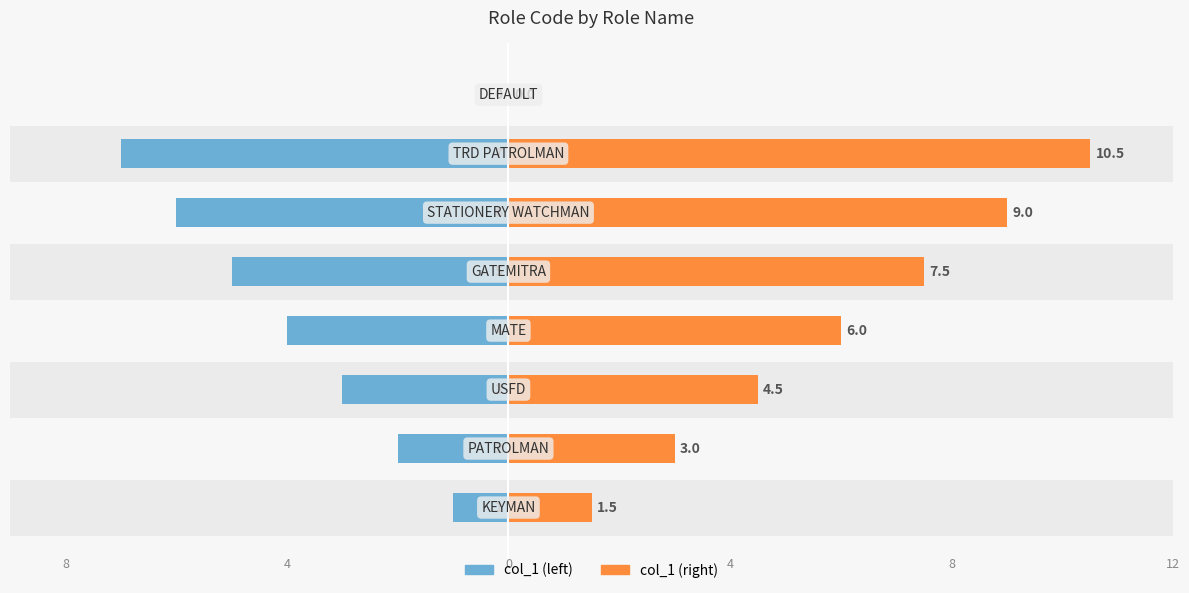

Which series has the largest range (max minus min)?

col_1 (right)